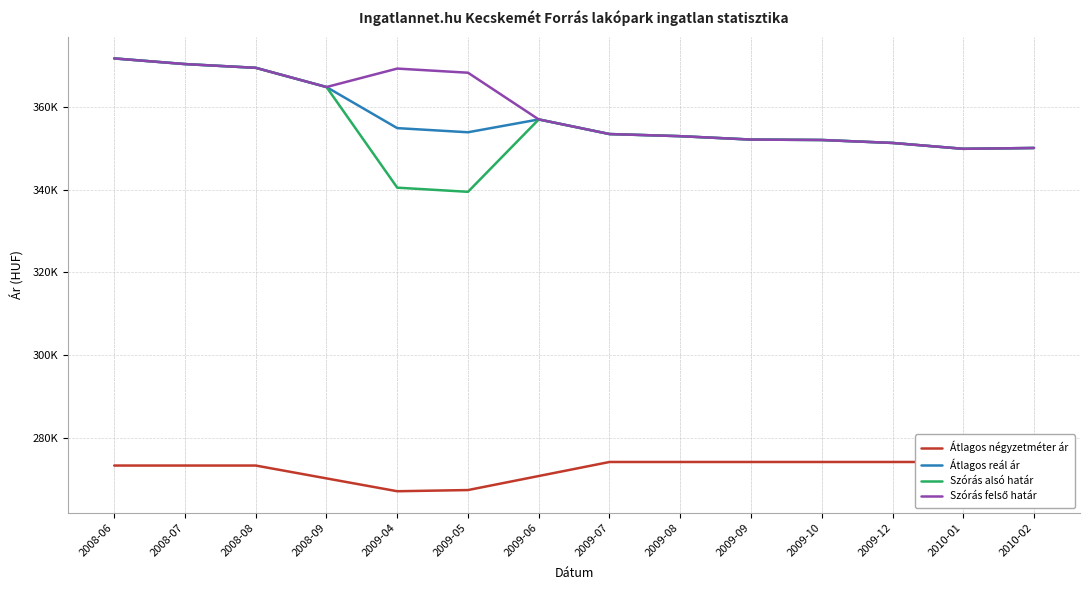

At which label does Átlagos reál ár first exceed 353854?

2008-06